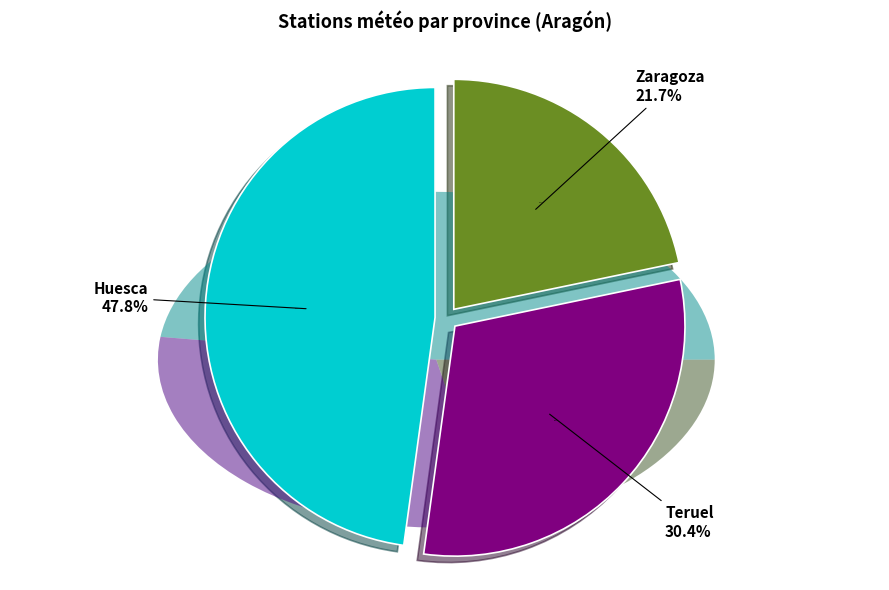

To the nearest percent, what is the average slice percentage?

33%